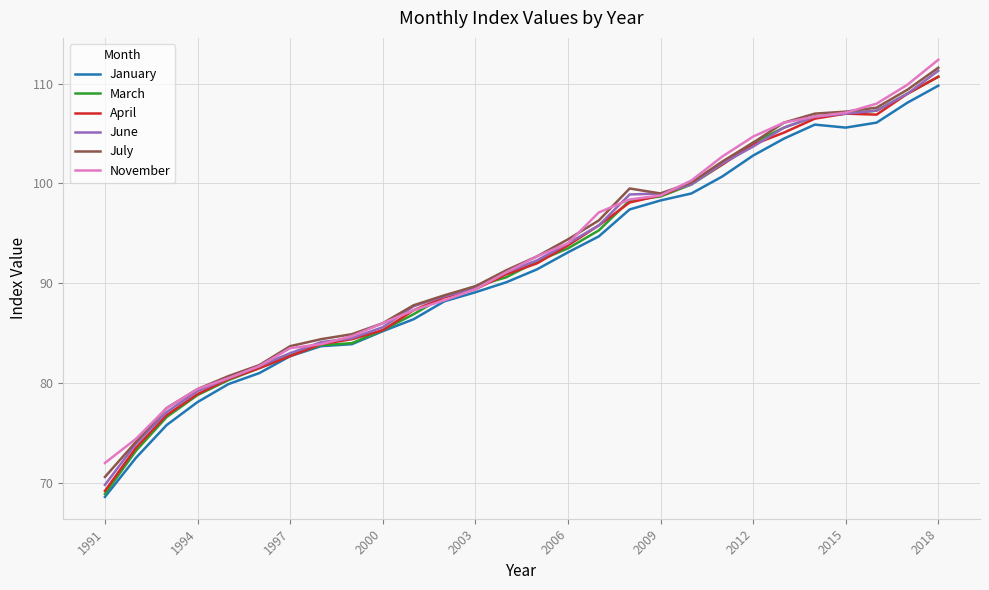

What is the difference between the maximum and minimum values in the July series?

41.0